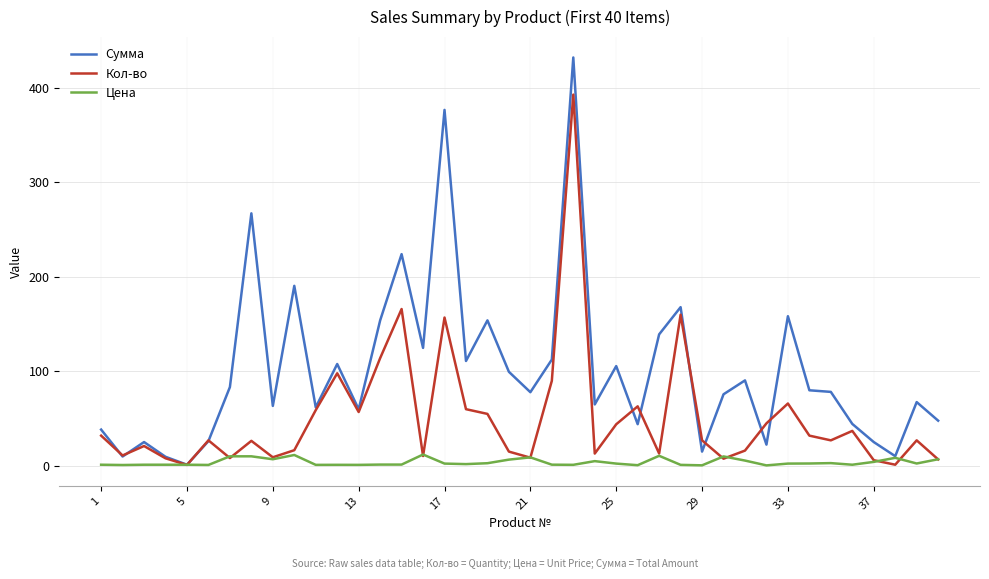

What is the minimum value shown in the chart?

0.5